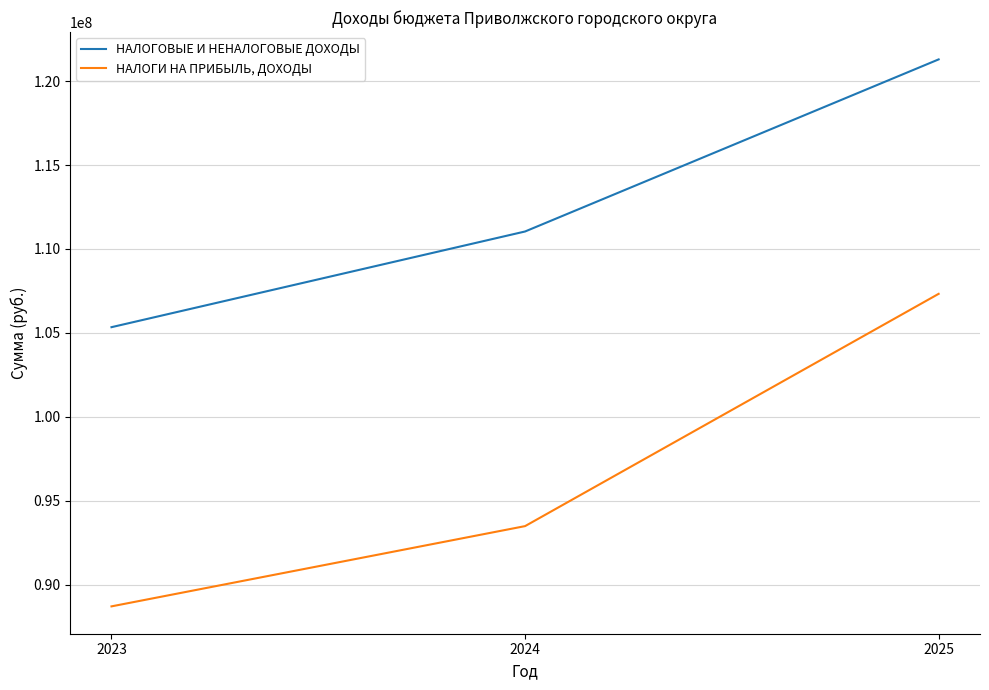

What is the maximum value shown in the chart?

121293710.0